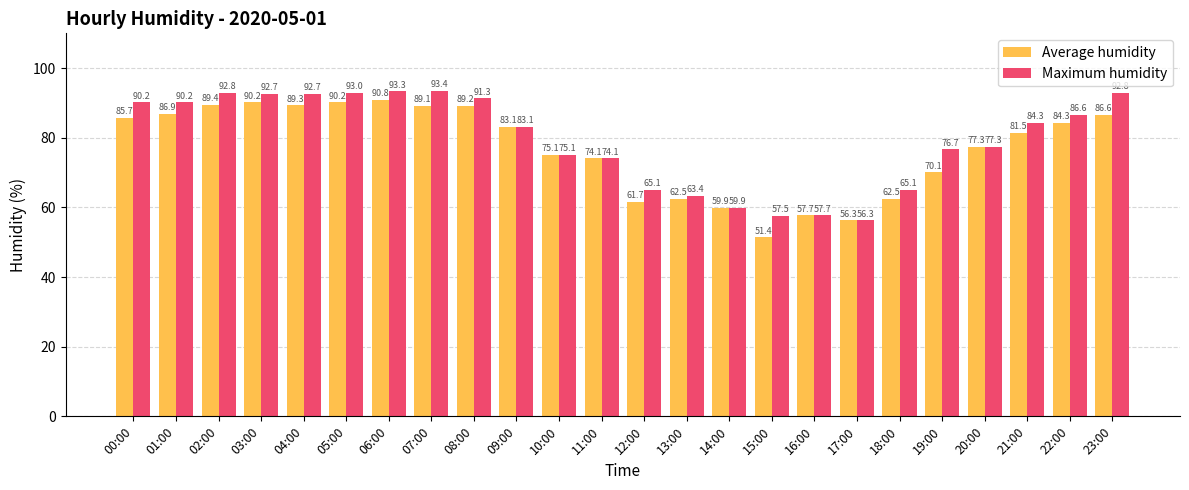

Rank the series by their maximum value, from lowest to highest.

Average humidity, Maximum humidity